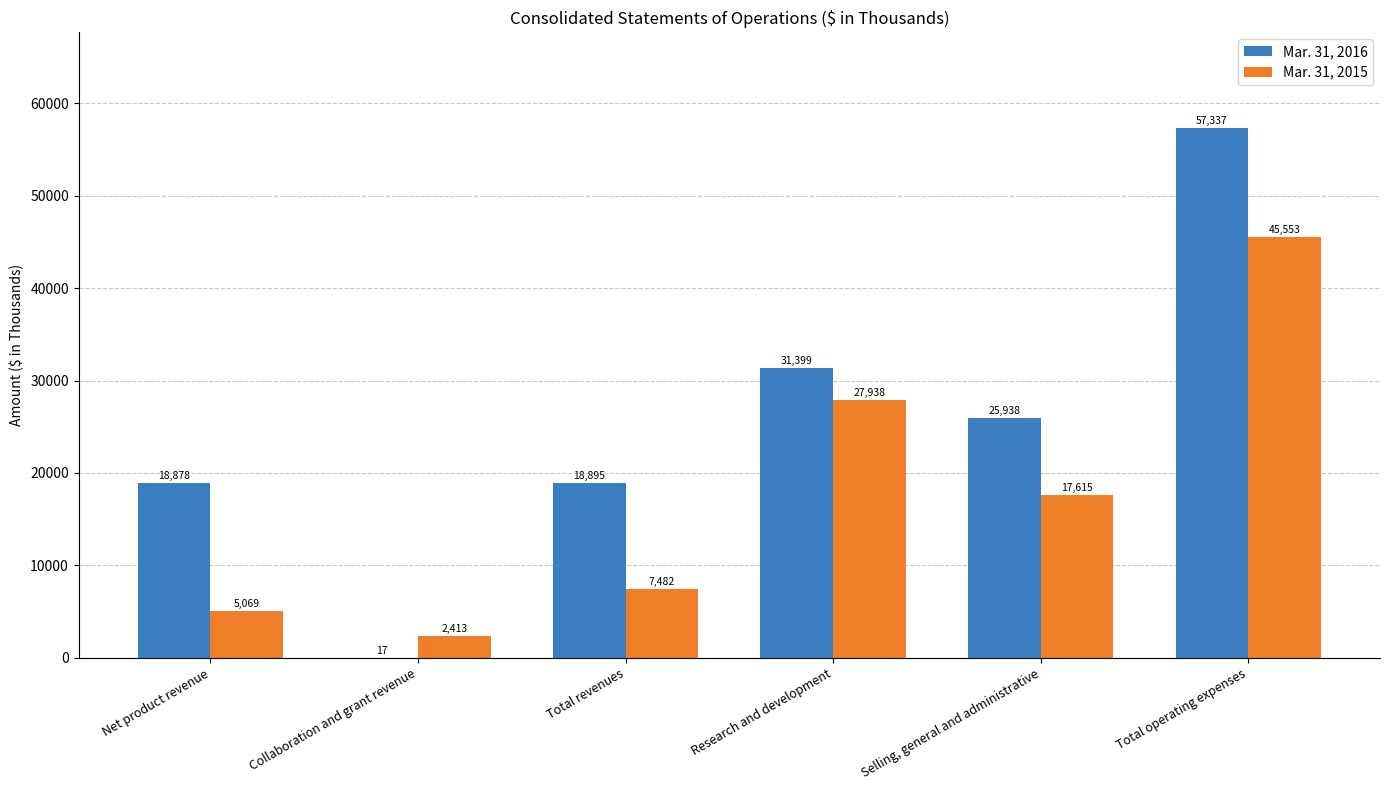

What is the sum of all Mar. 31, 2016 values?

152464